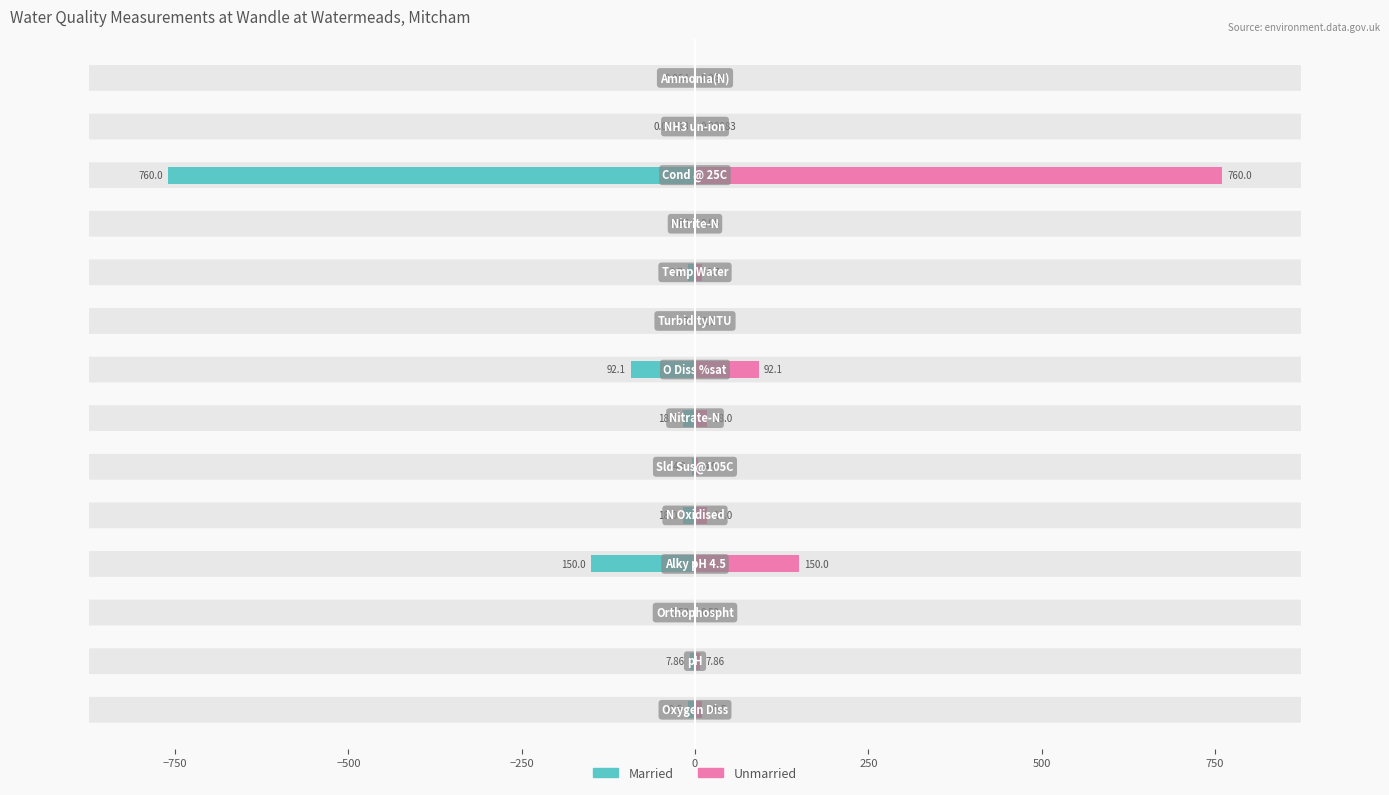

The value of Unmarried at 9 is 9.7. True or false?

True